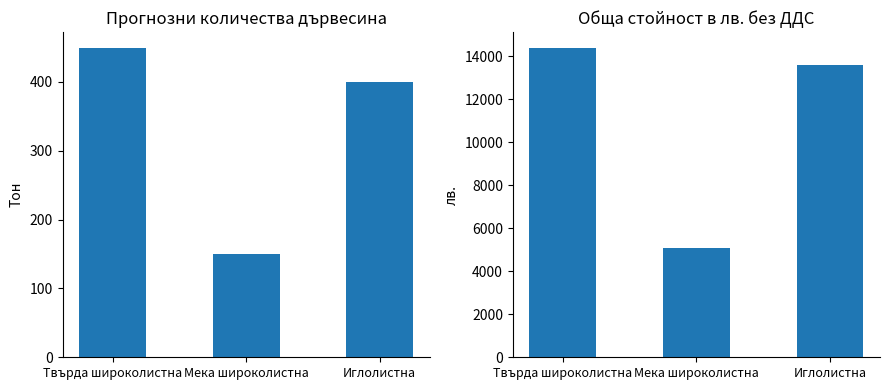

What is the average value of the Обща стойност (лв.) series?

11033